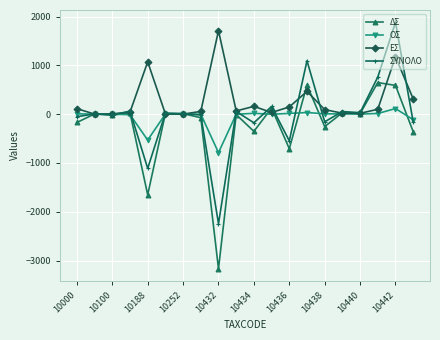

What is the smallest value displayed?

-3168.0